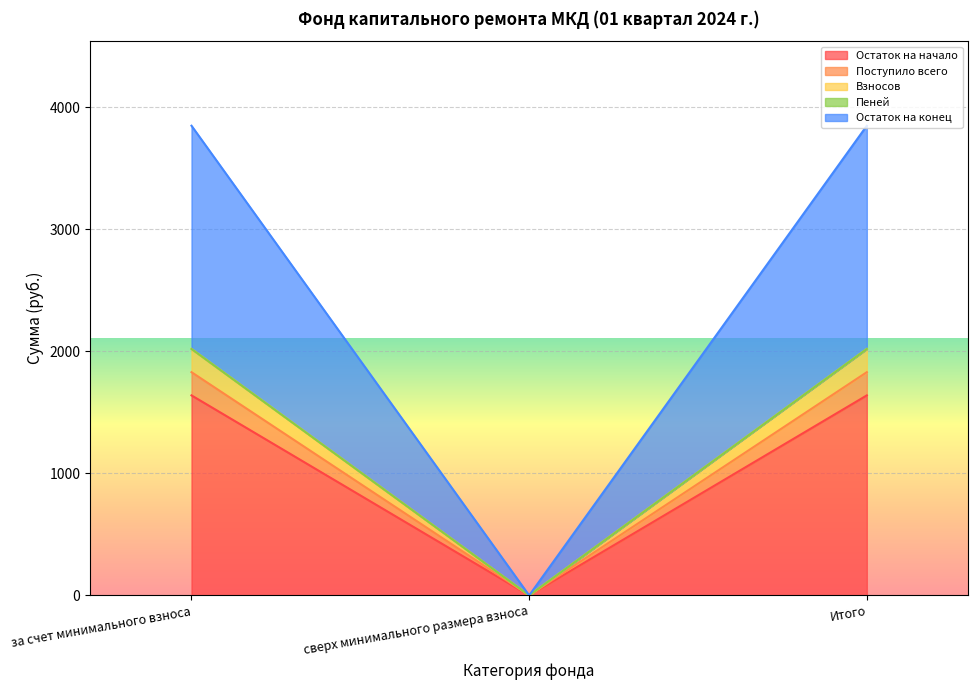

Is the value of Остаток на конец at сверх минимального размера взноса greater than the value of Остаток на начало at за счет минимального взноса?

No